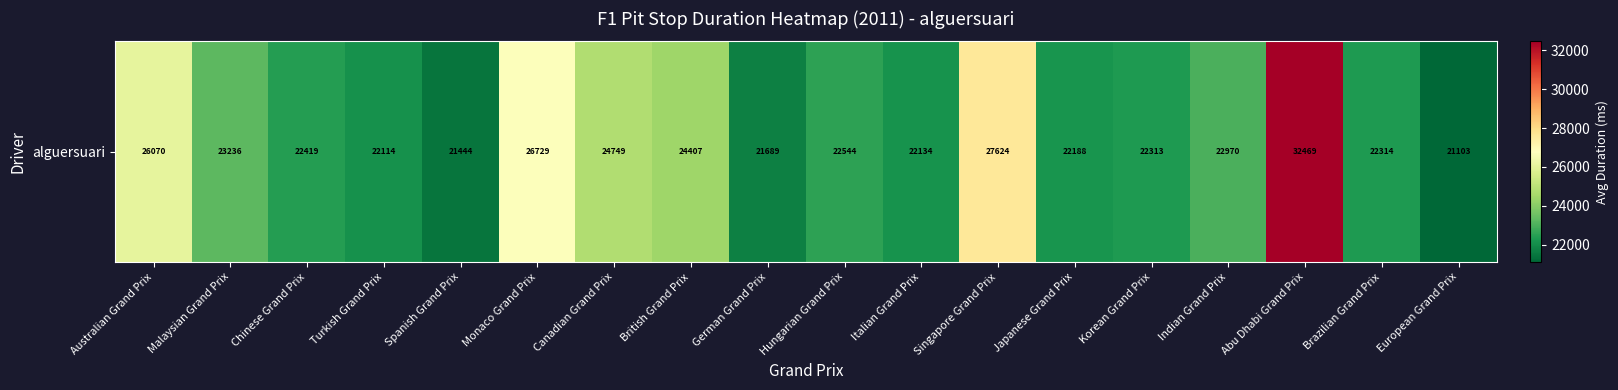

What is the maximum value shown in the chart?

32469